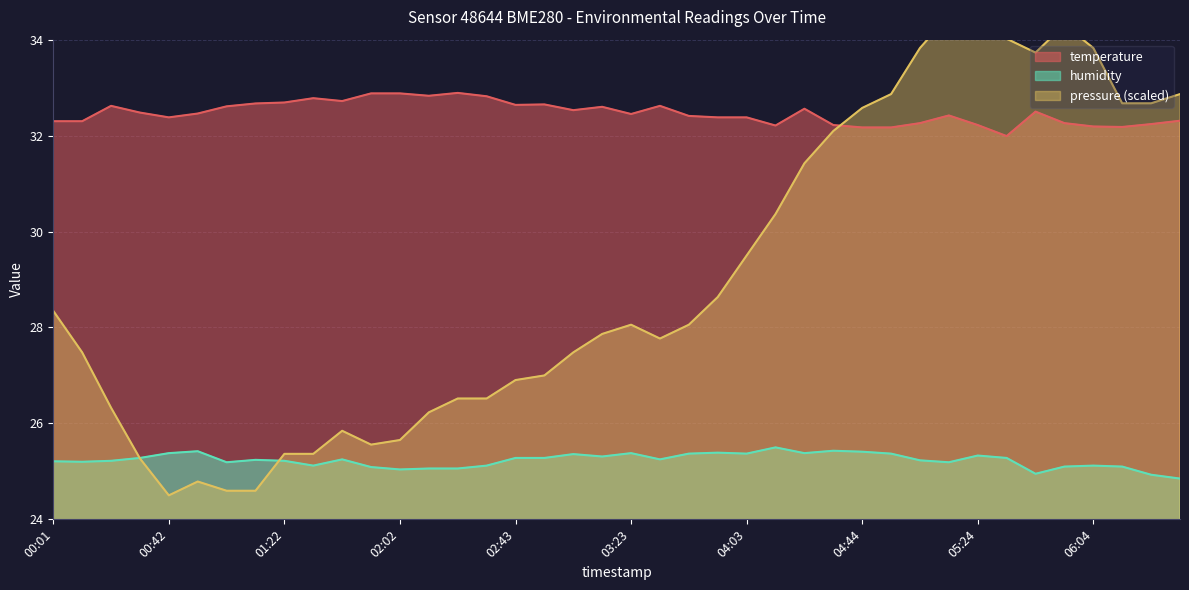

Reading right to left, extract all data points from this chart.

temperature: 32.3	32.2	32.2	32.2	32.3	32.5	32.0	32.2	32.4	32.3	32.2	32.2	32.2	32.6	32.2	32.4	32.4	32.4	32.6	32.5	32.6	32.5	32.6	32.6	32.8	32.9	32.8	32.9	32.9	32.7	32.8	32.7	32.7	32.6	32.5	32.4	32.5	32.6	32.3	32.3
humidity: 24.9	24.9	25.1	25.1	25.1	24.9	25.3	25.3	25.2	25.2	25.4	25.4	25.4	25.4	25.5	25.4	25.4	25.4	25.2	25.4	25.3	25.4	25.3	25.3	25.1	25.1	25.1	25.0	25.1	25.2	25.1	25.2	25.2	25.2	25.4	25.4	25.3	25.2	25.2	25.2